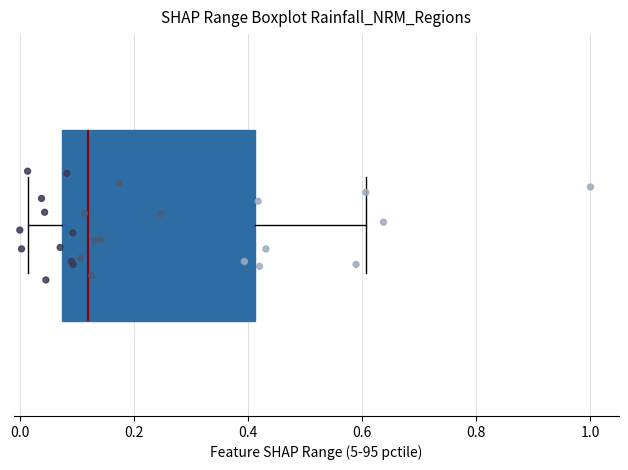

Where is the left edge of the box on the x-axis? The values are not printed on the chart, so give them approximately, as read against the axis.

0.08